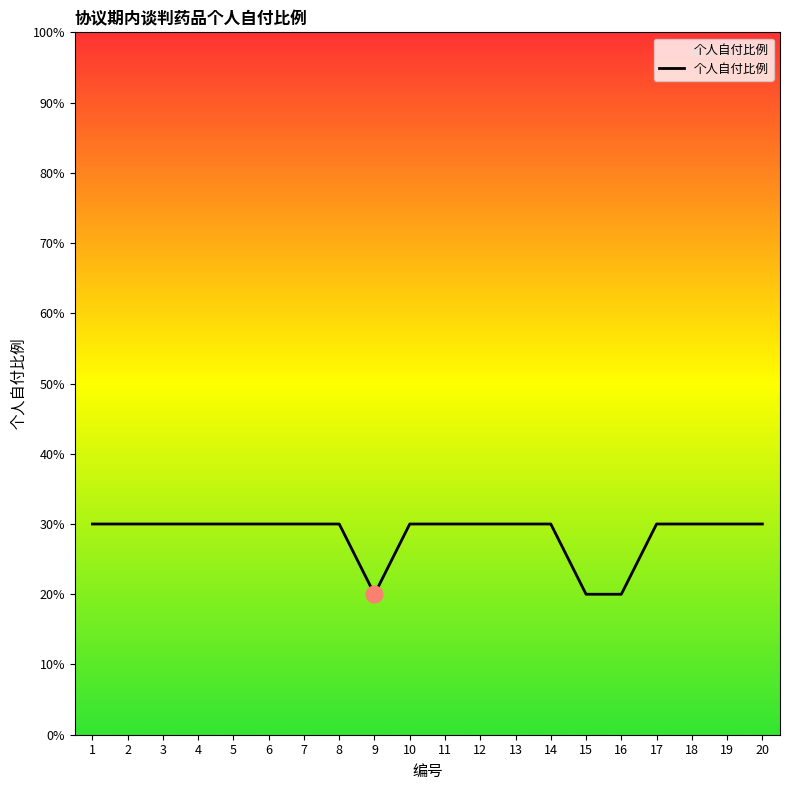

Does the chart display data point markers on the line(s)?

No